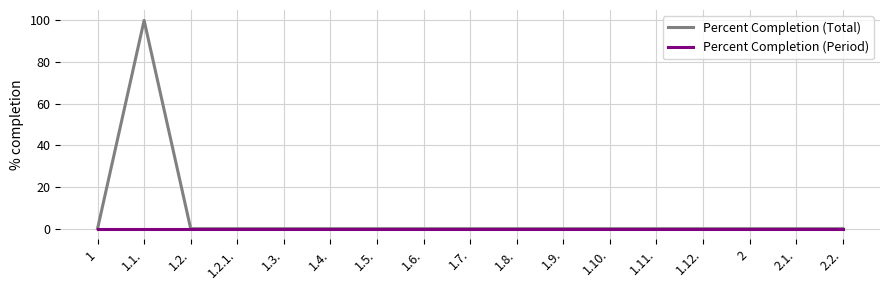

List the series in order of their overall mean, highest first.

Percent Completion (Total), Percent Completion (Period)